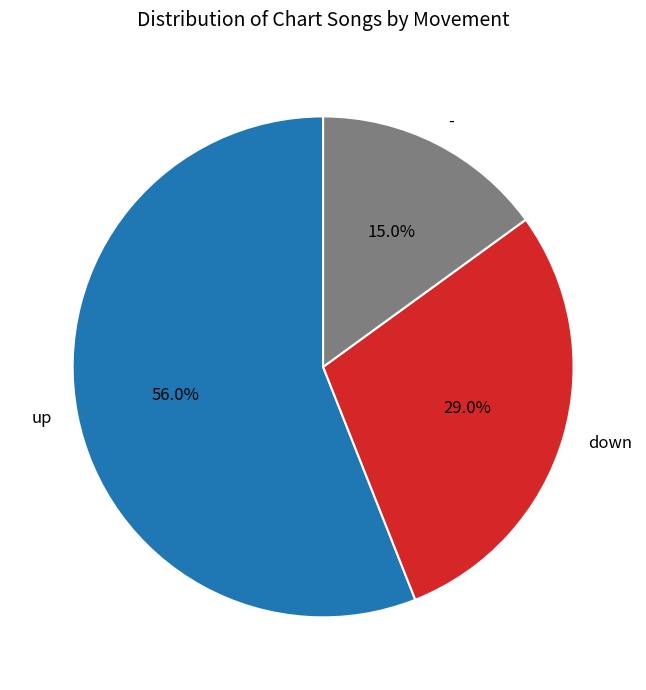

What is the largest slice in the pie chart?

up